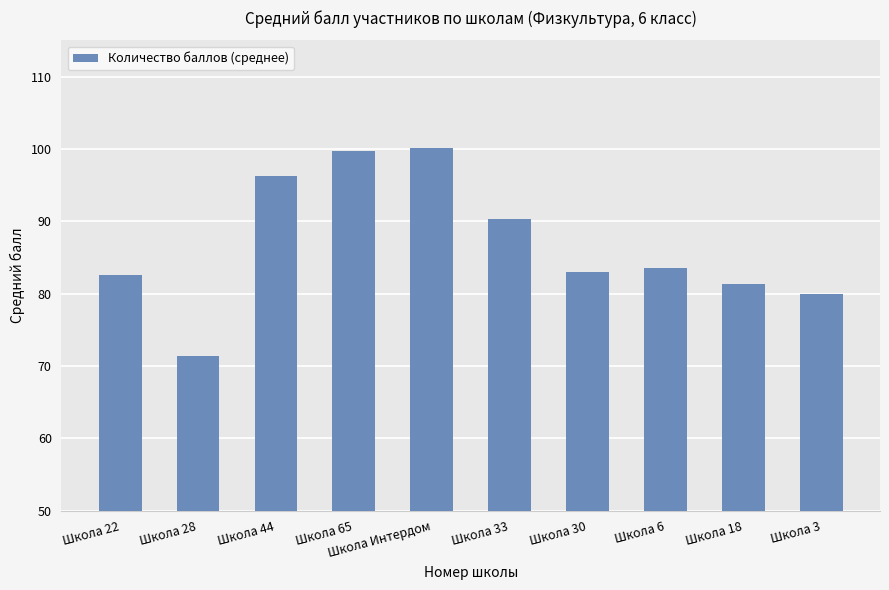

Which label corresponds to the smallest value in the chart?

Школа 28